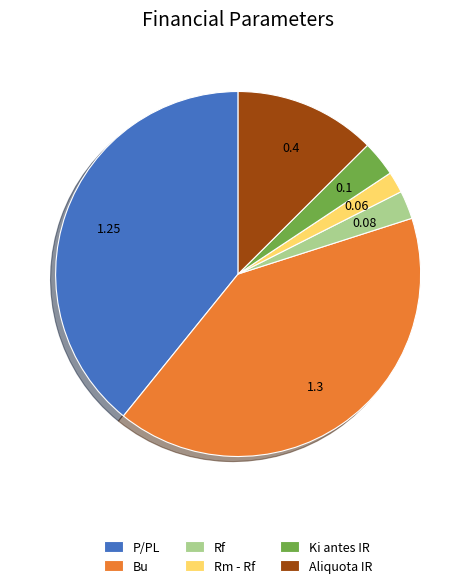

Is there a majority slice in this chart?

No